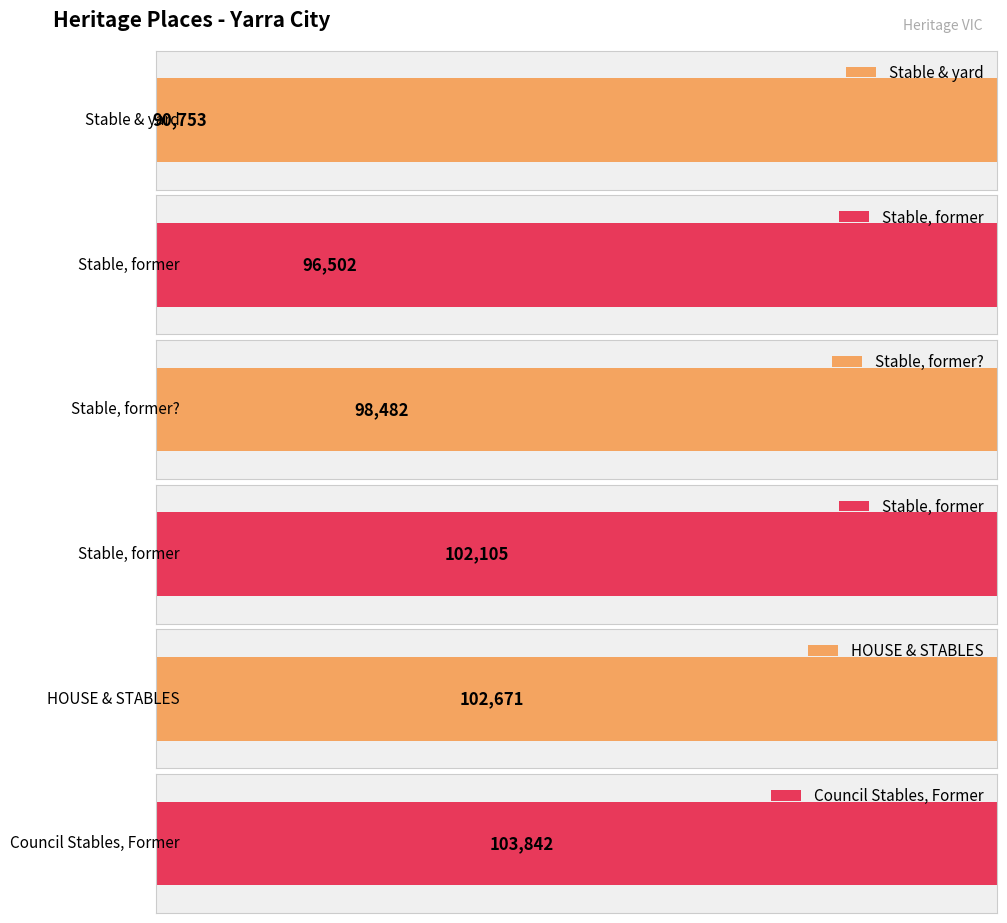

At which label does the data first exceed 102105?

HOUSE & STABLES